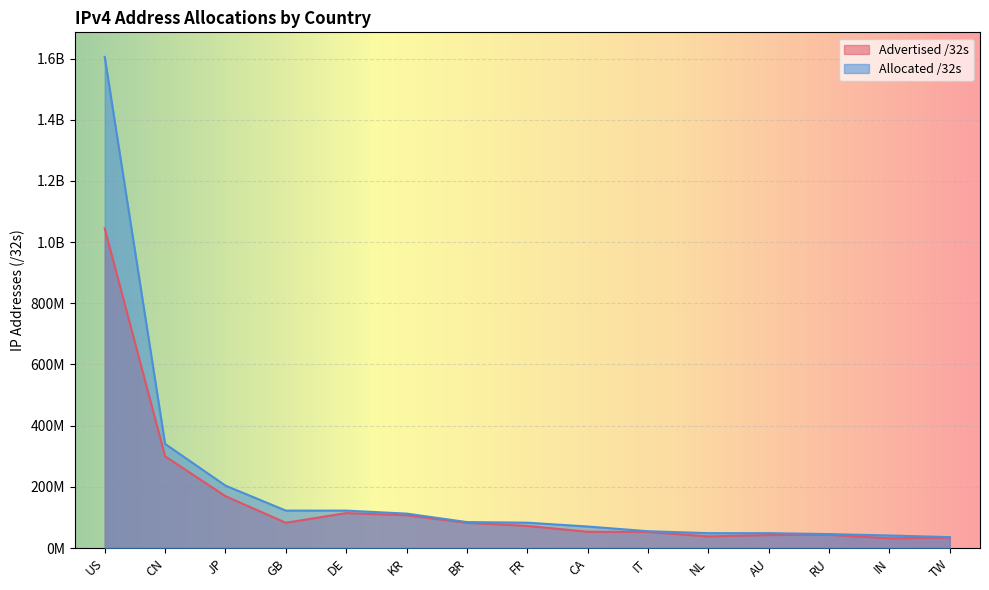

Rank the series at US from highest to lowest value.

Allocated /32s, Advertised /32s